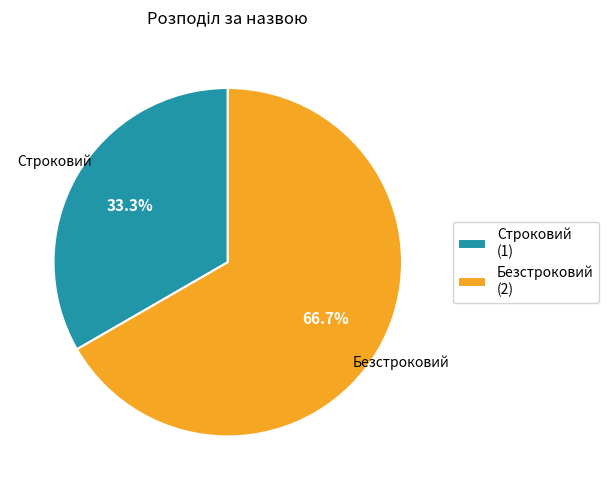

To the nearest percent, what is the combined percentage of Строковий and Безстроковий?

100%